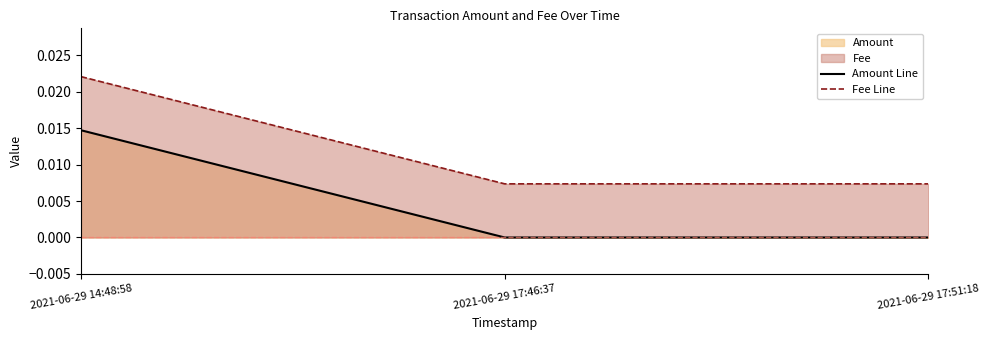

At which label does Fee Line reach its peak?

2021-06-29 14:48:58